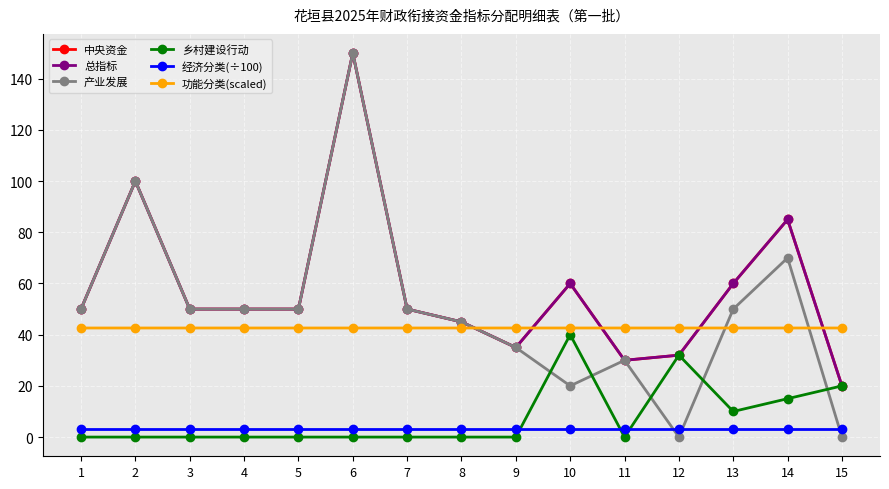

At which category is the sum across all series the highest?

6